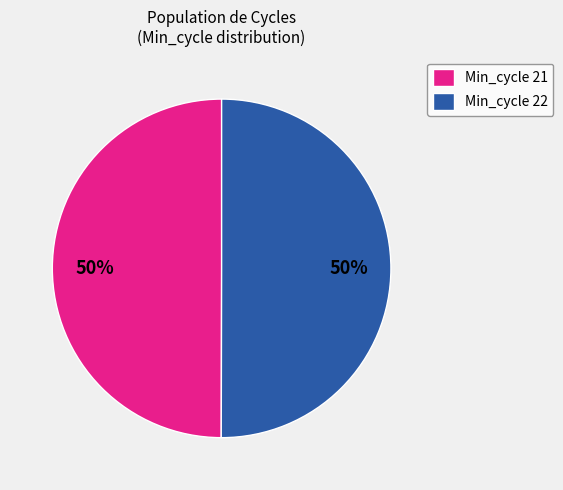

Do Min_cycle 22 and Min_cycle 21 together represent more than half of the pie?

Yes